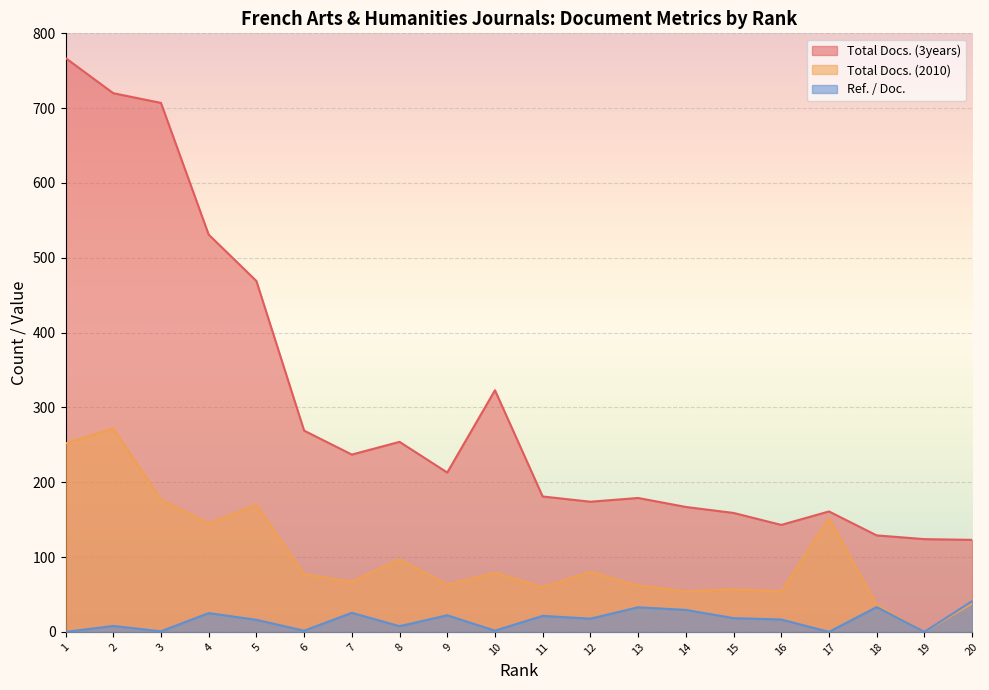

At which label does Total Docs. (3years) first exceed 213?

1